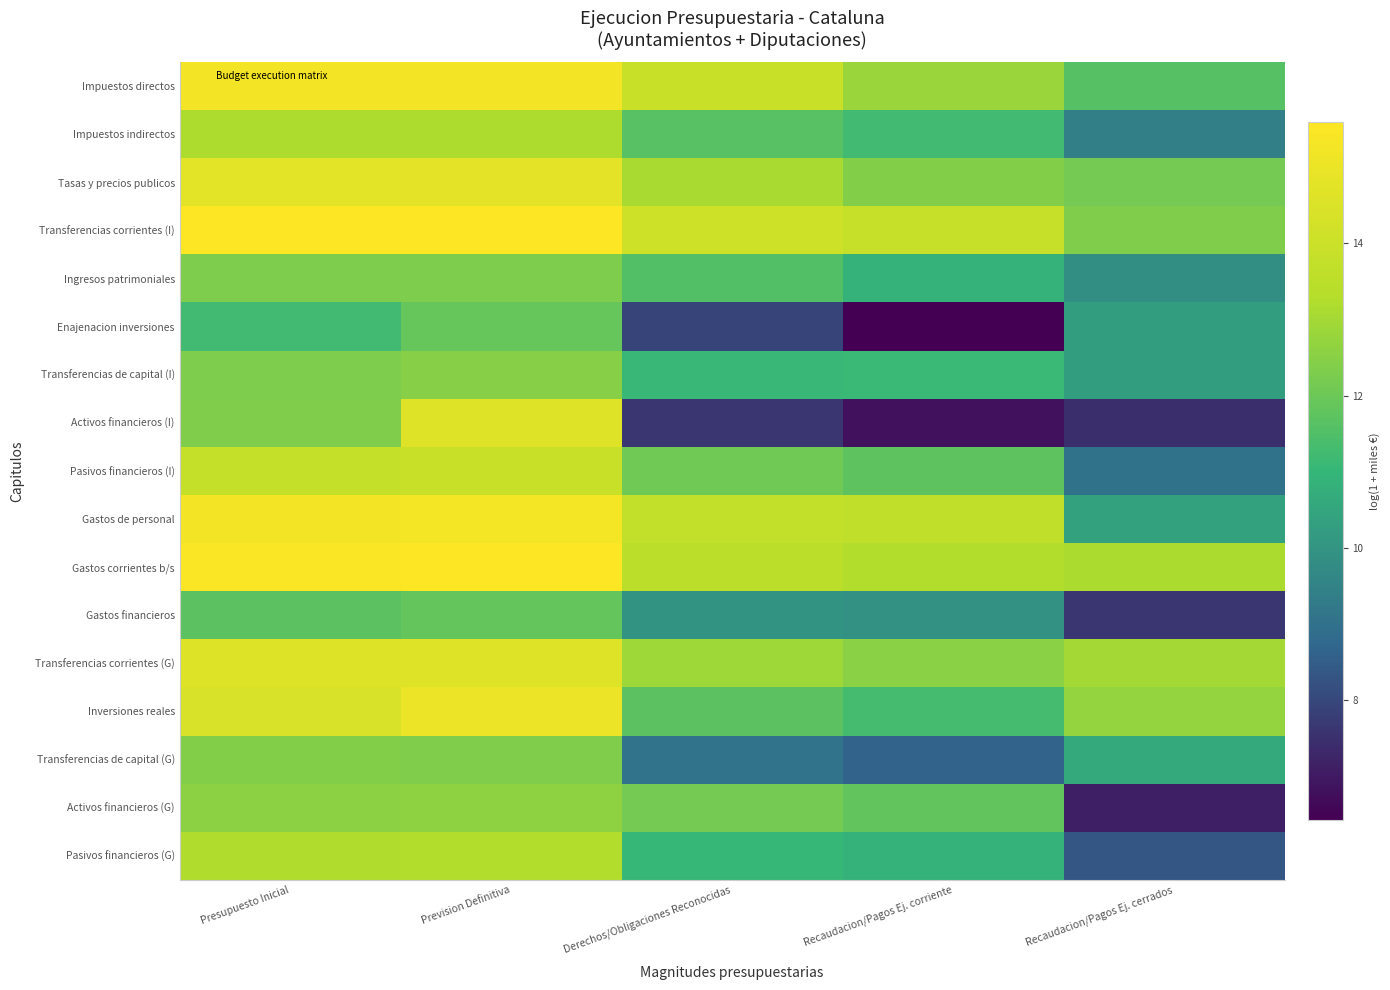

Reading left to right, transcribe all the data shown in this chart.

Impuestos directos: Presupuesto Inicial=15.3	Prevision Definitiva=15.3	Derechos/Obligaciones Reconocidas=13.9	Recaudacion/Pagos Ej. corriente=12.8	Recaudacion/Pagos Ej. cerrados=11.6
Impuestos indirectos: Presupuesto Inicial=13.2	Prevision Definitiva=13.2	Derechos/Obligaciones Reconocidas=11.6	Recaudacion/Pagos Ej. corriente=11.2	Recaudacion/Pagos Ej. cerrados=9.4
Tasas y precios publicos: Presupuesto Inicial=14.7	Prevision Definitiva=14.8	Derechos/Obligaciones Reconocidas=13.1	Recaudacion/Pagos Ej. corriente=12.4	Recaudacion/Pagos Ej. cerrados=12.1
Transferencias corrientes (I): Presupuesto Inicial=15.6	Prevision Definitiva=15.6	Derechos/Obligaciones Reconocidas=14.1	Recaudacion/Pagos Ej. corriente=13.9	Recaudacion/Pagos Ej. cerrados=12.3
Ingresos patrimoniales: Presupuesto Inicial=12.3	Prevision Definitiva=12.3	Derechos/Obligaciones Reconocidas=11.5	Recaudacion/Pagos Ej. corriente=10.9	Recaudacion/Pagos Ej. cerrados=9.8
Enajenacion inversiones: Presupuesto Inicial=11.2	Prevision Definitiva=11.9	Derechos/Obligaciones Reconocidas=8.0	Recaudacion/Pagos Ej. corriente=6.4	Recaudacion/Pagos Ej. cerrados=10.3
Transferencias de capital (I): Presupuesto Inicial=12.3	Prevision Definitiva=12.5	Derechos/Obligaciones Reconocidas=11.1	Recaudacion/Pagos Ej. corriente=11.1	Recaudacion/Pagos Ej. cerrados=10.3
Activos financieros (I): Presupuesto Inicial=12.3	Prevision Definitiva=14.6	Derechos/Obligaciones Reconocidas=7.6	Recaudacion/Pagos Ej. corriente=6.8	Recaudacion/Pagos Ej. cerrados=7.4
Pasivos financieros (I): Presupuesto Inicial=13.8	Prevision Definitiva=13.9	Derechos/Obligaciones Reconocidas=12.1	Recaudacion/Pagos Ej. corriente=11.7	Recaudacion/Pagos Ej. cerrados=9.0
Gastos de personal: Presupuesto Inicial=15.3	Prevision Definitiva=15.3	Derechos/Obligaciones Reconocidas=13.7	Recaudacion/Pagos Ej. corriente=13.6	Recaudacion/Pagos Ej. cerrados=10.4
Gastos corrientes b/s: Presupuesto Inicial=15.5	Prevision Definitiva=15.6	Derechos/Obligaciones Reconocidas=13.5	Recaudacion/Pagos Ej. corriente=13.2	Recaudacion/Pagos Ej. cerrados=13.1
Gastos financieros: Presupuesto Inicial=11.7	Prevision Definitiva=11.8	Derechos/Obligaciones Reconocidas=10.0	Recaudacion/Pagos Ej. corriente=9.9	Recaudacion/Pagos Ej. cerrados=7.6
Transferencias corrientes (G): Presupuesto Inicial=14.6	Prevision Definitiva=14.6	Derechos/Obligaciones Reconocidas=12.9	Recaudacion/Pagos Ej. corriente=12.5	Recaudacion/Pagos Ej. cerrados=13.0
Inversiones reales: Presupuesto Inicial=14.4	Prevision Definitiva=15.0	Derechos/Obligaciones Reconocidas=11.7	Recaudacion/Pagos Ej. corriente=11.3	Recaudacion/Pagos Ej. cerrados=12.7
Transferencias de capital (G): Presupuesto Inicial=12.4	Prevision Definitiva=12.4	Derechos/Obligaciones Reconocidas=9.1	Recaudacion/Pagos Ej. corriente=8.6	Recaudacion/Pagos Ej. cerrados=10.6
Activos financieros (G): Presupuesto Inicial=12.6	Prevision Definitiva=12.6	Derechos/Obligaciones Reconocidas=12.1	Recaudacion/Pagos Ej. corriente=11.8	Recaudacion/Pagos Ej. cerrados=7.1
Pasivos financieros (G): Presupuesto Inicial=13.2	Prevision Definitiva=13.2	Derechos/Obligaciones Reconocidas=11.0	Recaudacion/Pagos Ej. corriente=10.9	Recaudacion/Pagos Ej. cerrados=8.4